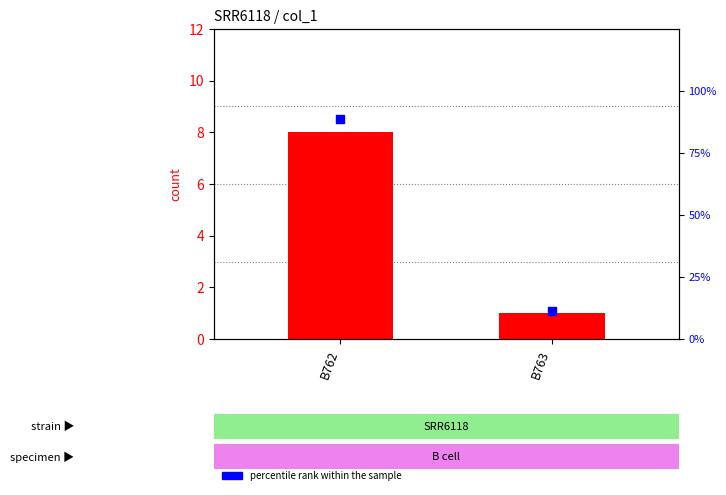

Which series has the largest Y range (max minus min)?

percentile rank within the sample